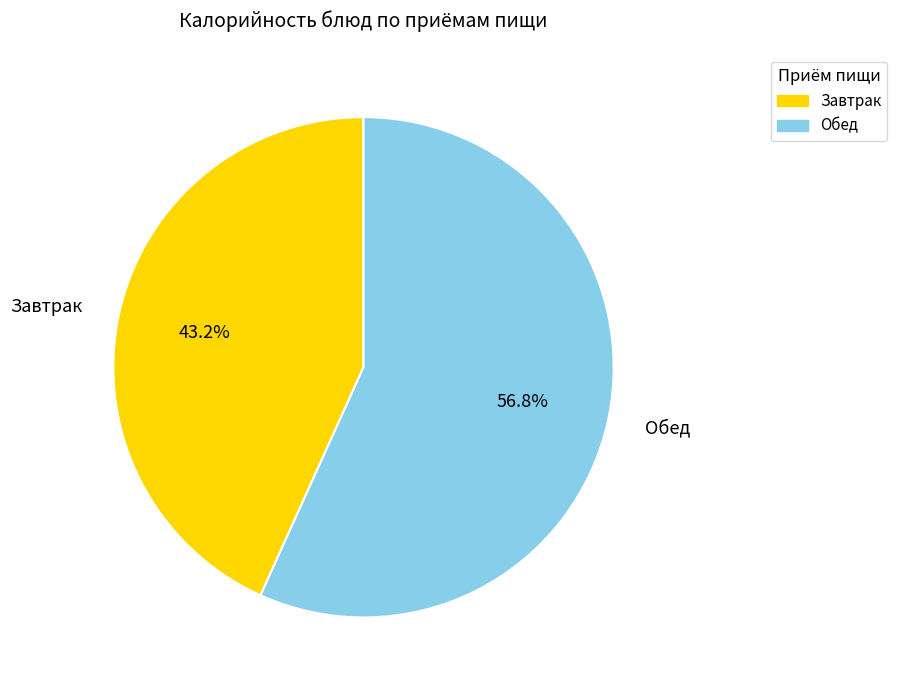

Does any single category account for the majority?

Yes